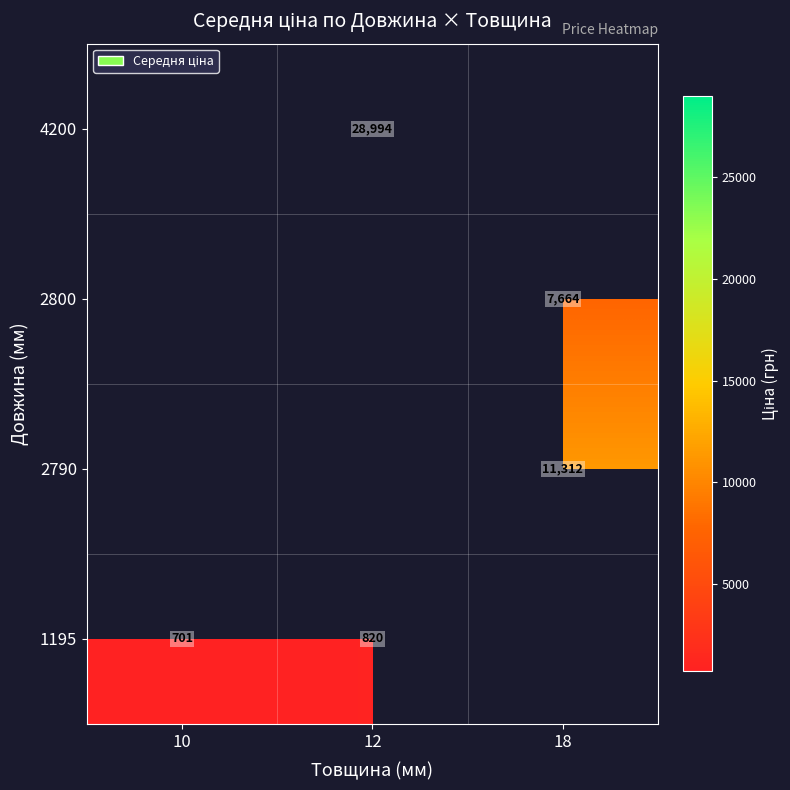

Is the value of 4200 at 10 greater than the value of 2790 at 18?

No